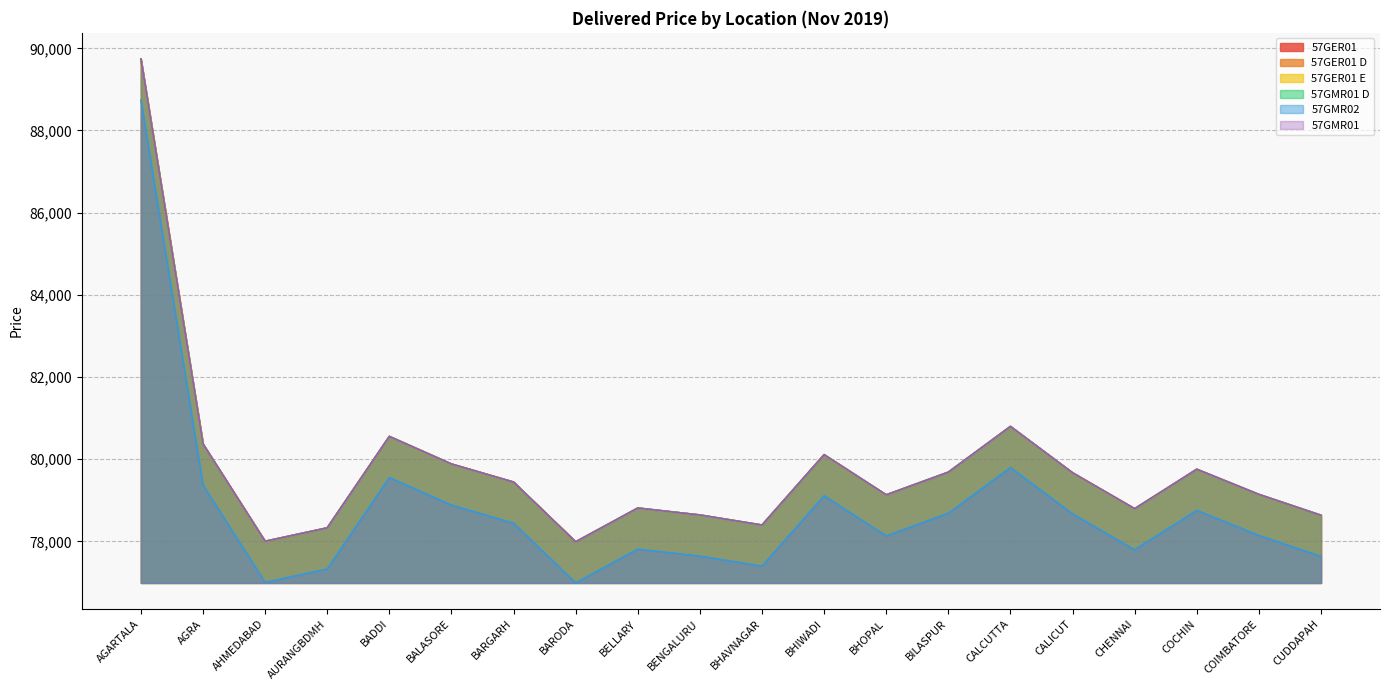

True or false: 57GMR02 and 57GER01 E intersect in this chart.

False